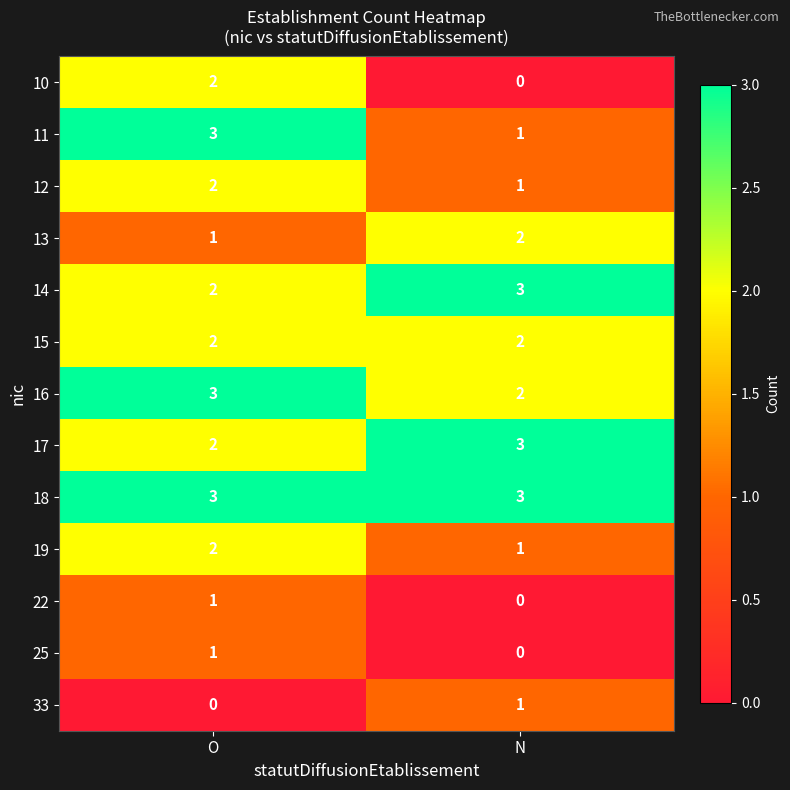

What is the spread (max minus min) of values at N?

3